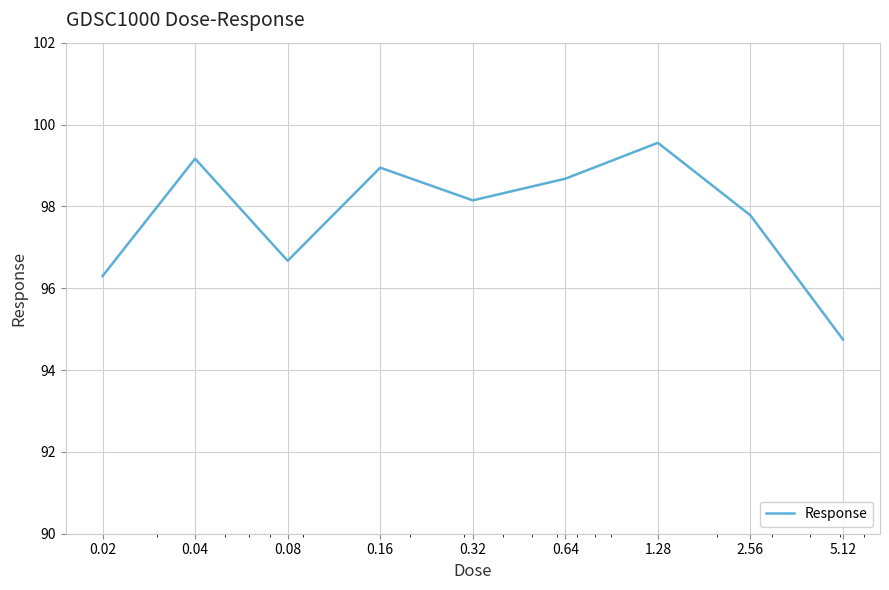

Reading left to right, extract all data points from this chart.

96.3	99.2	96.7	98.9	98.1	98.7	99.6	97.8	94.7